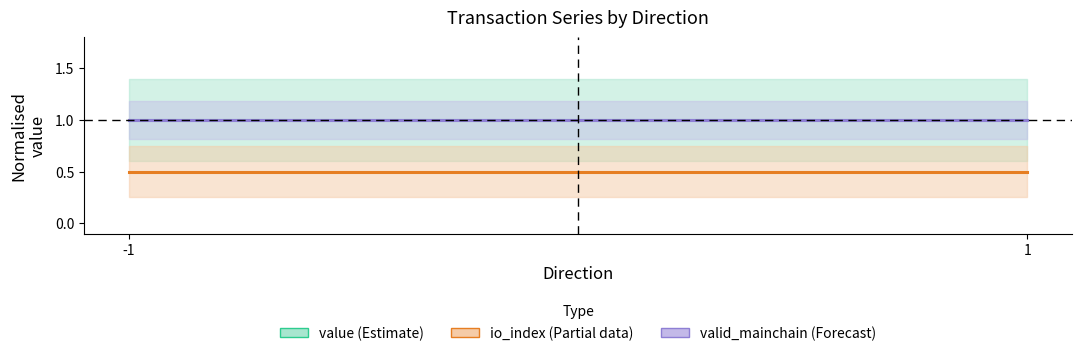

Which series has the largest total across all categories?

value (Estimate)